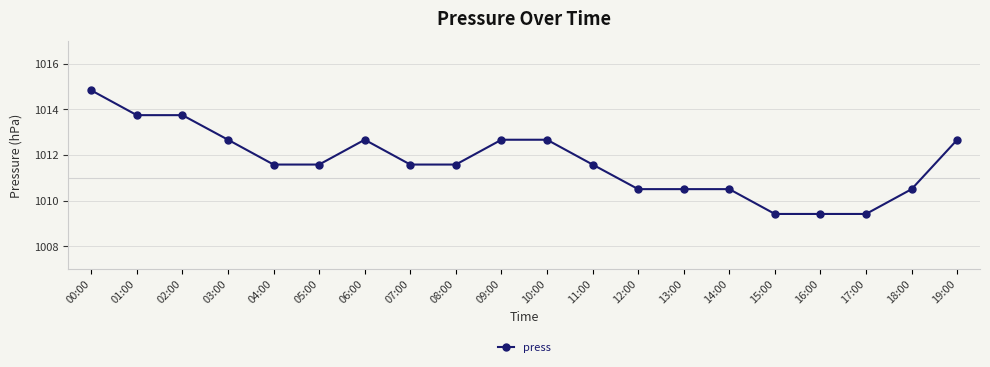

Where does the data first go above 1011?

00:00